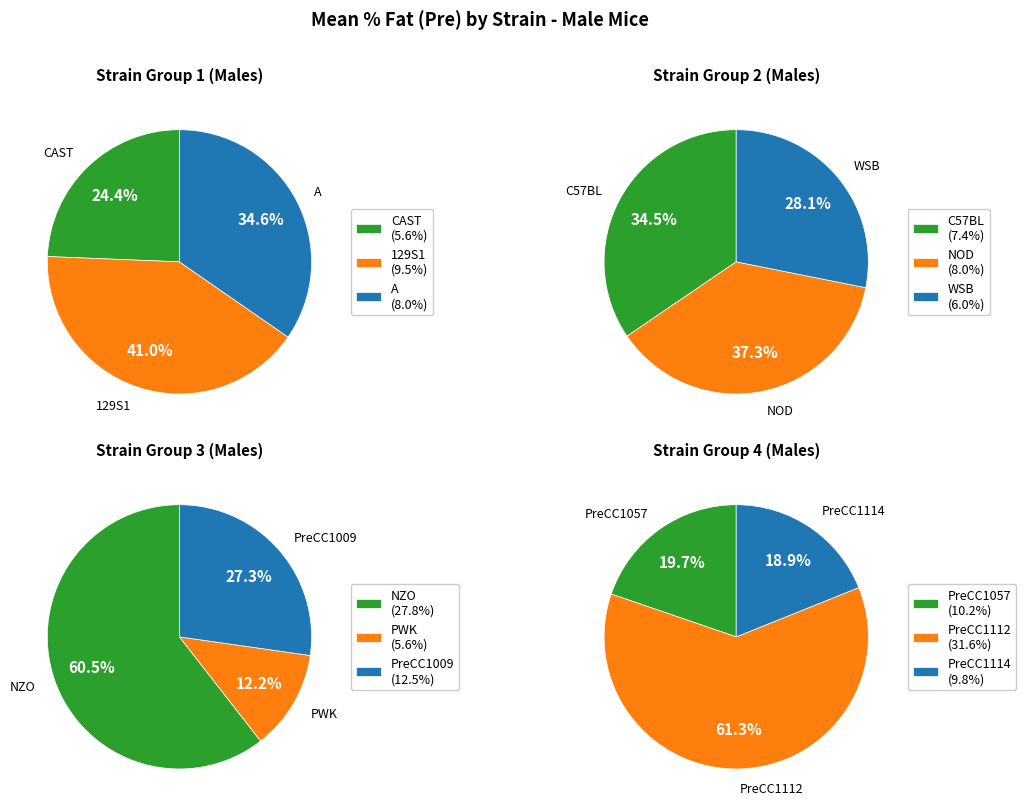

What is the ratio of the value at PreCC1112/Unc to the value at C57BL/6J?

4.3